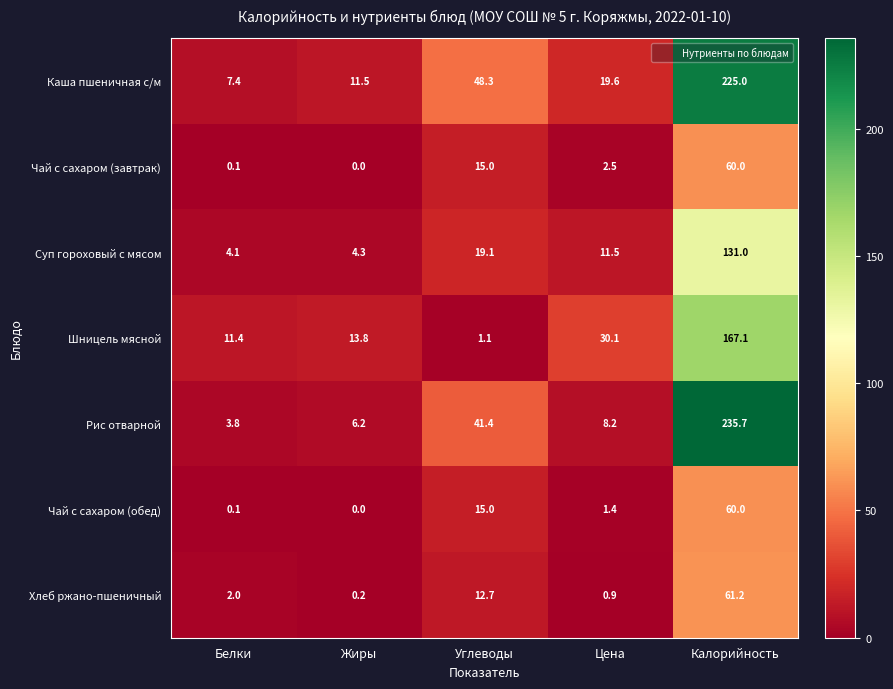

Read the Рис отварной value at Калорийность.

235.7